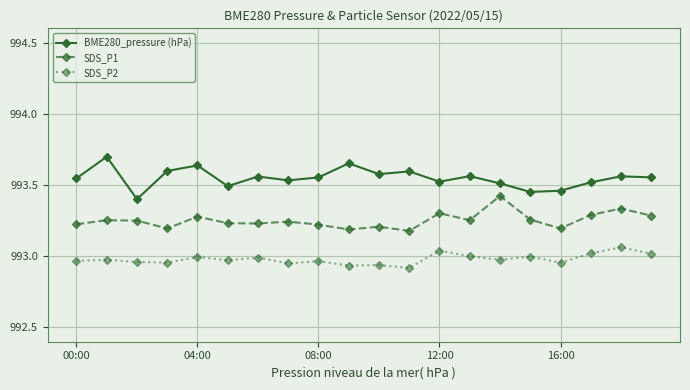

True or false: BME280_pressure (hPa) and SDS_P2 intersect in this chart.

False